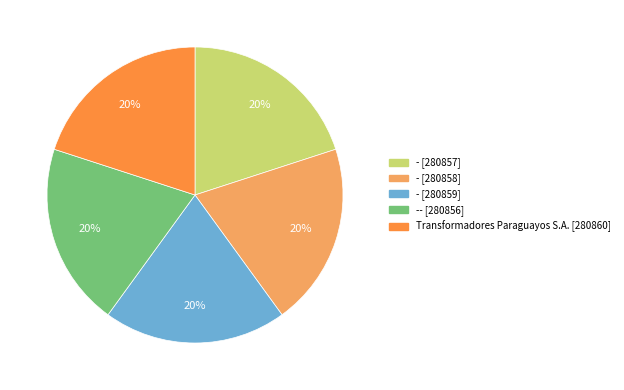

How many segments does this pie chart have?

5